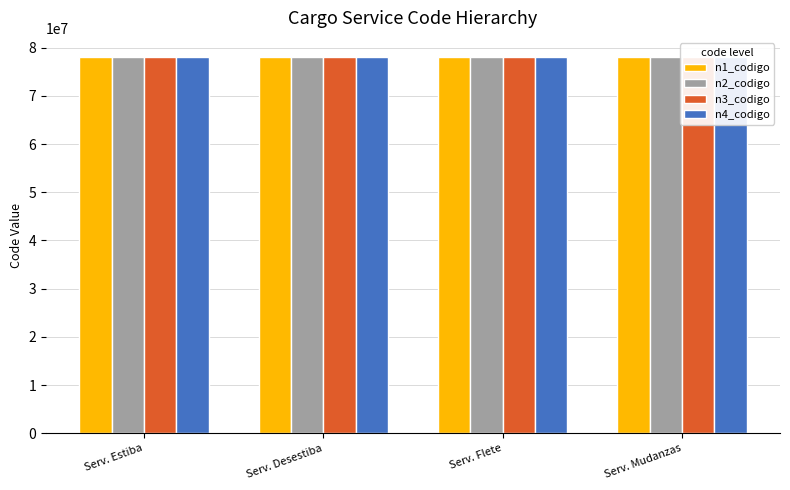

Is the value of n2_codigo at Serv. Mudanzas greater than the value of n4_codigo at Serv. Flete?

No